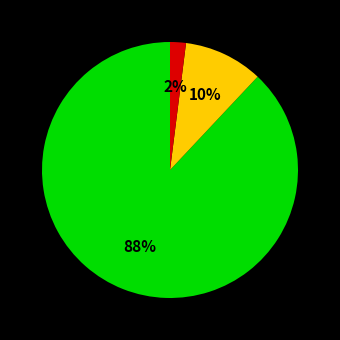

To the nearest percent, what is the difference between the largest and smallest slice percentages?

86%